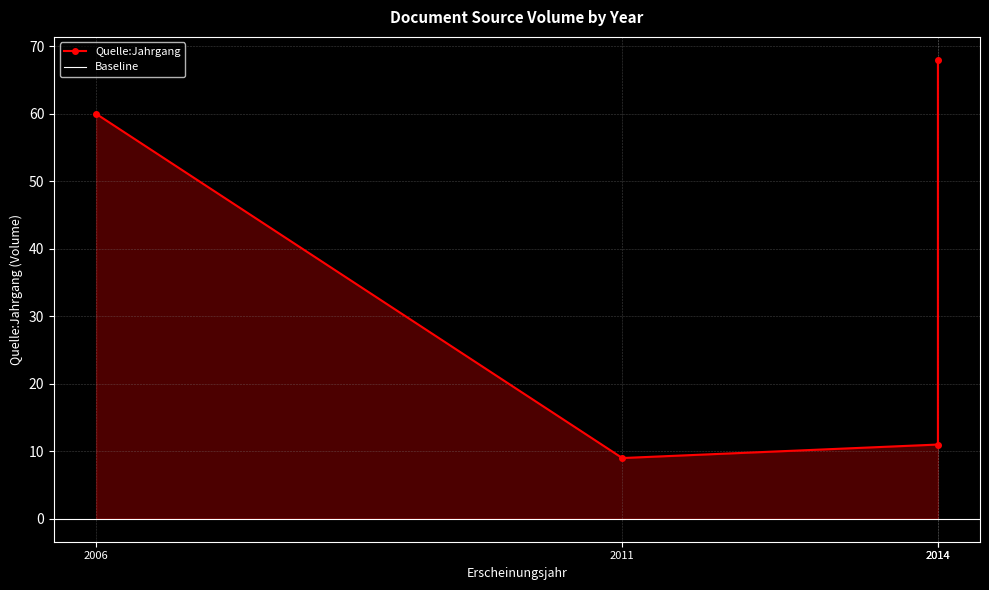

The chart shows a value of 6 at 2011. True or false?

False